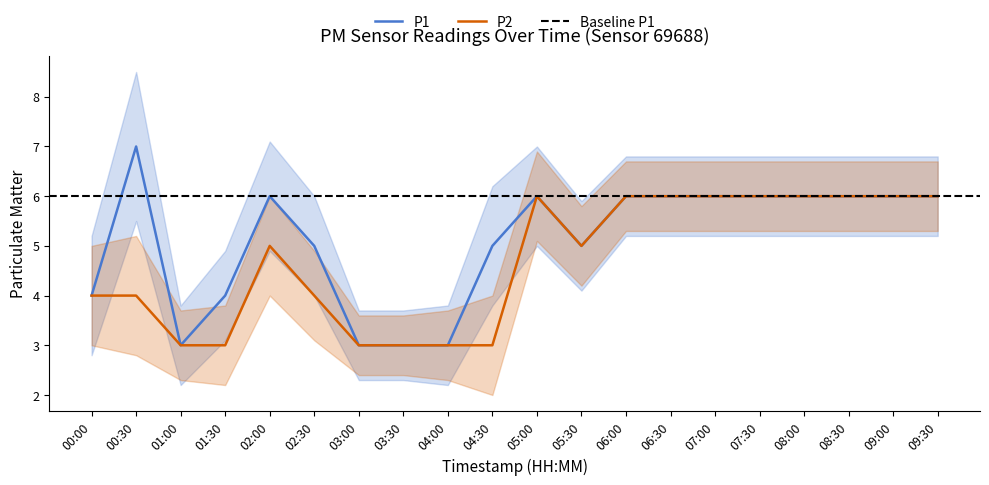

What is the label of the 17th point from the right?

01:30